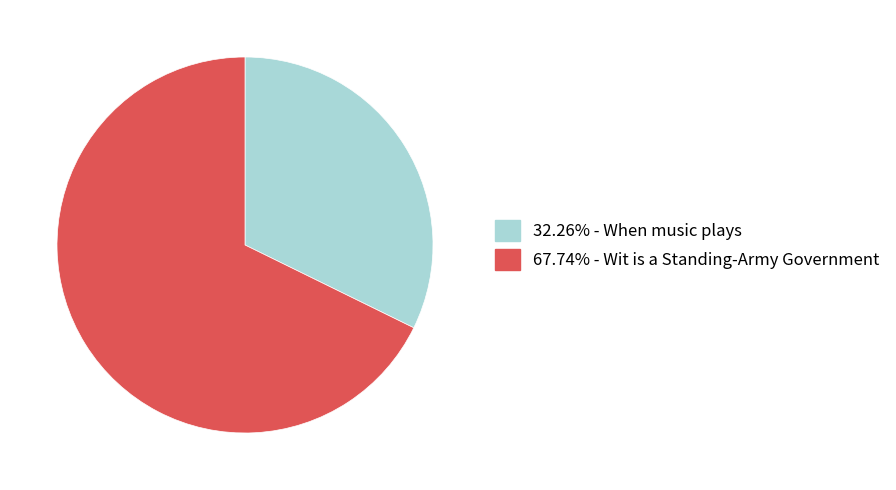

Is there a majority slice in this chart?

Yes